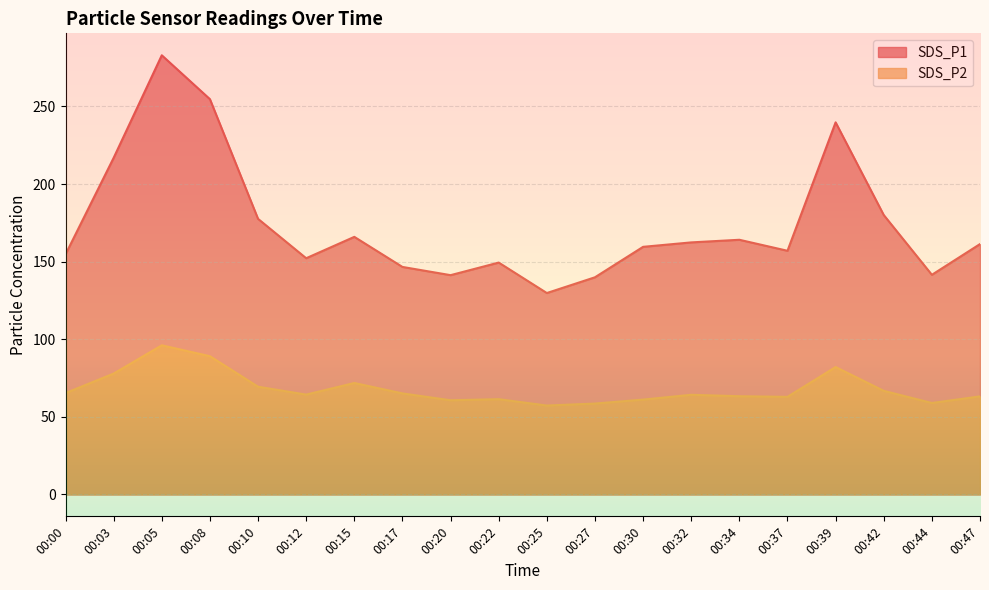

What are all the series names shown in the legend?

SDS_P1, SDS_P2